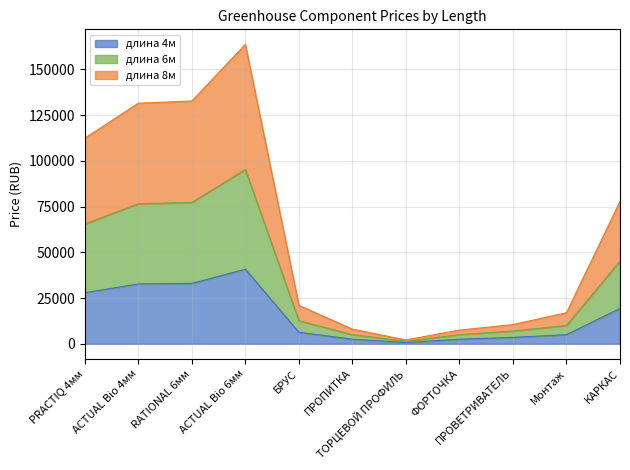

Reading left to right, extract all data points from this chart.

длина 4м: PRACTIQ 4мм=27910	ACTUAL Bio 4мм=32710	RATIONAL 6мм=33010	ACTUAL Bio 6мм=40750	БРУС=6300	ПРОПИТКА=2500	ТОРЦЕВОЙ ПРОФИЛЬ=700	ФОРТОЧКА=2500	ПРОВЕТРИВАТЕЛЬ=3500	Монтаж=5000	КАРКАС=19300
длина 6м: PRACTIQ 4мм=65410	ACTUAL Bio 4мм=76540	RATIONAL 6мм=77240	ACTUAL Bio 6мм=95280	БРУС=12600	ПРОПИТКА=5000	ТОРЦЕВОЙ ПРОФИЛЬ=1400	ФОРТОЧКА=5000	ПРОВЕТРИВАТЕЛЬ=7000	Монтаж=10000	КАРКАС=45250
длина 8м: PRACTIQ 4мм=112360	ACTUAL Bio 4мм=131490	RATIONAL 6мм=132690	ACTUAL Bio 6мм=163680	БРУС=21000	ПРОПИТКА=8000	ТОРЦЕВОЙ ПРОФИЛЬ=2100	ФОРТОЧКА=7500	ПРОВЕТРИВАТЕЛЬ=10500	Монтаж=17000	КАРКАС=77850